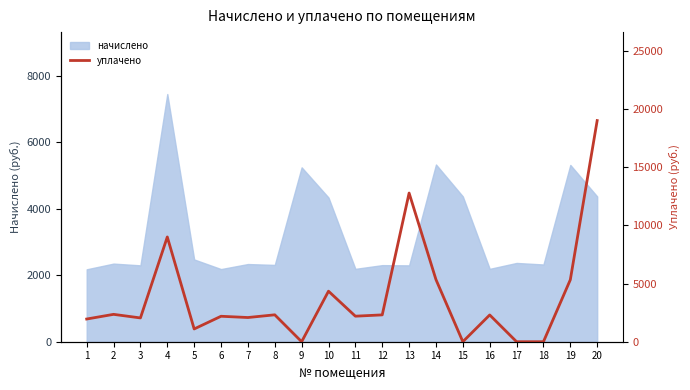

Where is the first local minimum?

3